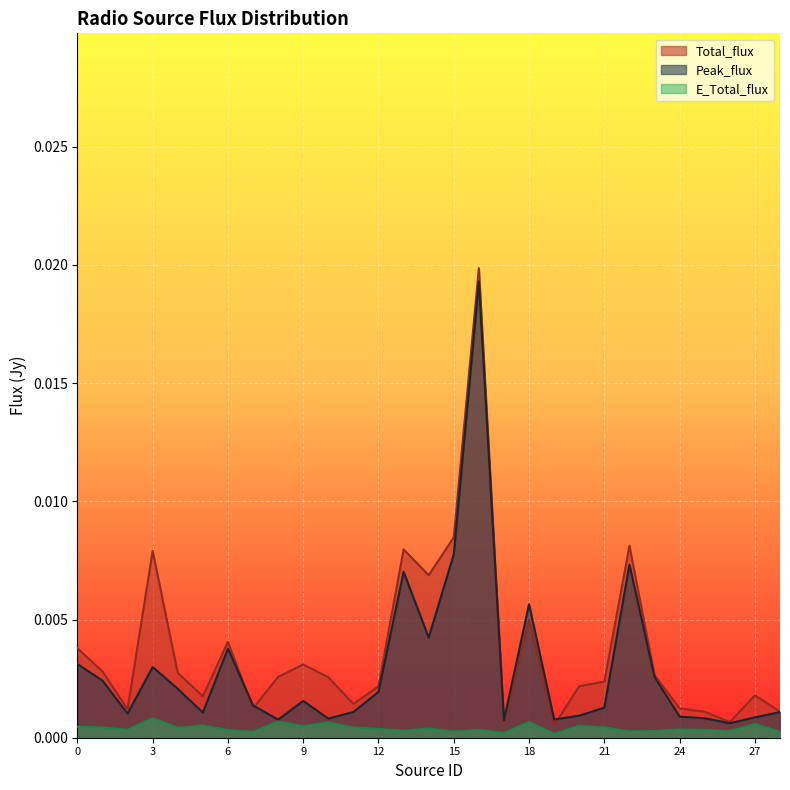

Reading left to right, transcribe all the data shown in this chart.

Total_flux: 0=0.0	1=0.0	2=0.0	3=0.0	4=0.0	5=0.0	6=0.0	7=0.0	8=0.0	9=0.0	10=0.0	11=0.0	12=0.0	13=0.0	14=0.0	15=0.0	16=0.0	17=0.0	18=0.0	19=0.0	20=0.0	21=0.0	22=0.0	23=0.0	24=0.0	25=0.0	26=0.0	27=0.0	28=0.0
Peak_flux: 0=0.0	1=0.0	2=0.0	3=0.0	4=0.0	5=0.0	6=0.0	7=0.0	8=0.0	9=0.0	10=0.0	11=0.0	12=0.0	13=0.0	14=0.0	15=0.0	16=0.0	17=0.0	18=0.0	19=0.0	20=0.0	21=0.0	22=0.0	23=0.0	24=0.0	25=0.0	26=0.0	27=0.0	28=0.0
E_Total_flux: 0=0.0	1=0.0	2=0.0	3=0.0	4=0.0	5=0.0	6=0.0	7=0.0	8=0.0	9=0.0	10=0.0	11=0.0	12=0.0	13=0.0	14=0.0	15=0.0	16=0.0	17=0.0	18=0.0	19=0.0	20=0.0	21=0.0	22=0.0	23=0.0	24=0.0	25=0.0	26=0.0	27=0.0	28=0.0